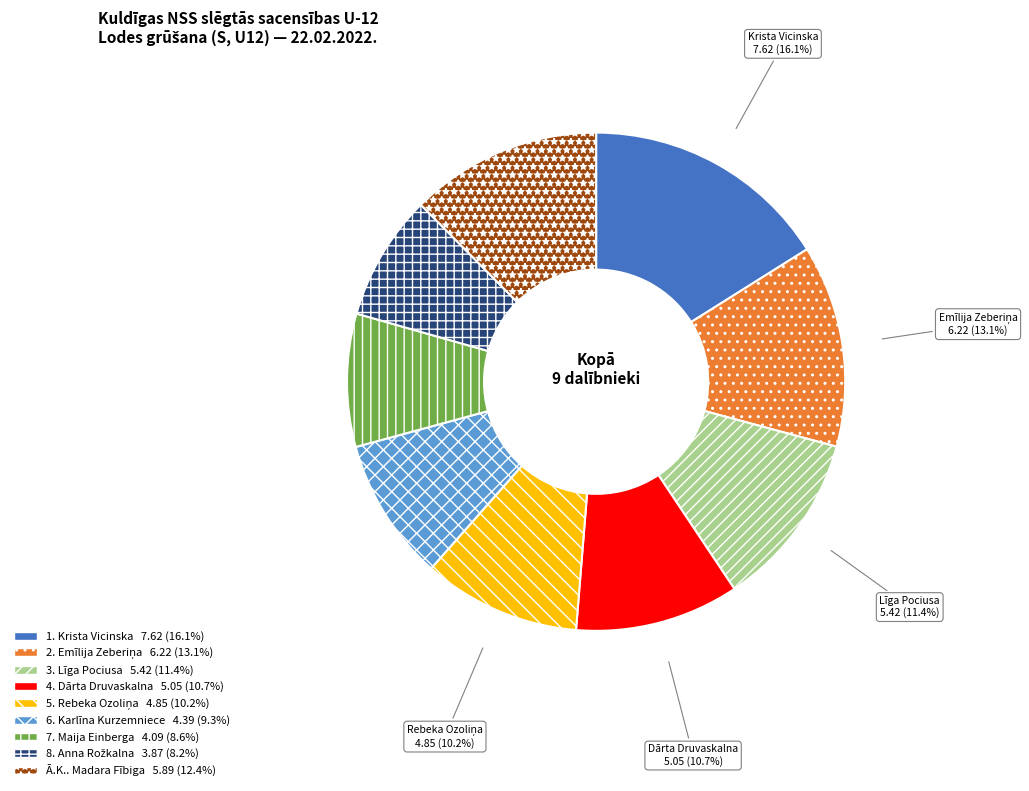

Is there any slice that represents more than half of the pie?

No